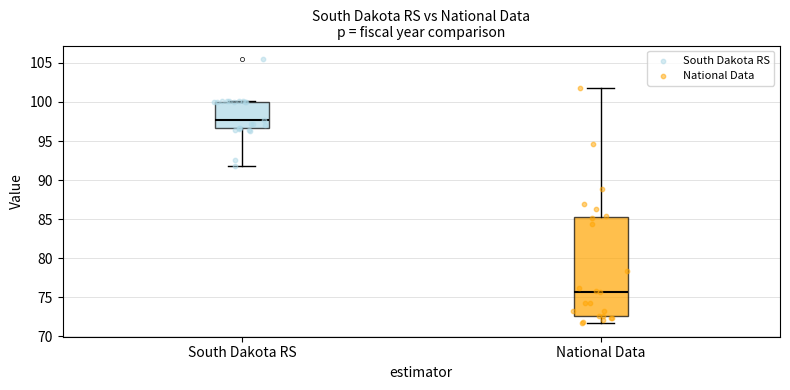

Which box has the highest median line?

South Dakota RS